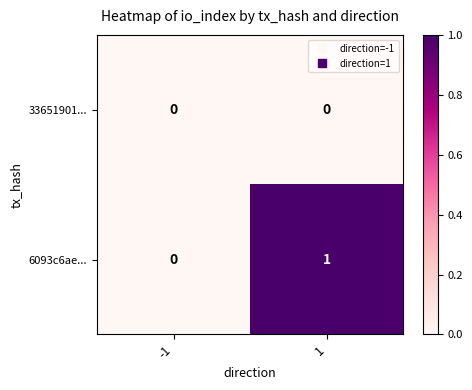

At which category is the sum across all series the highest?

1